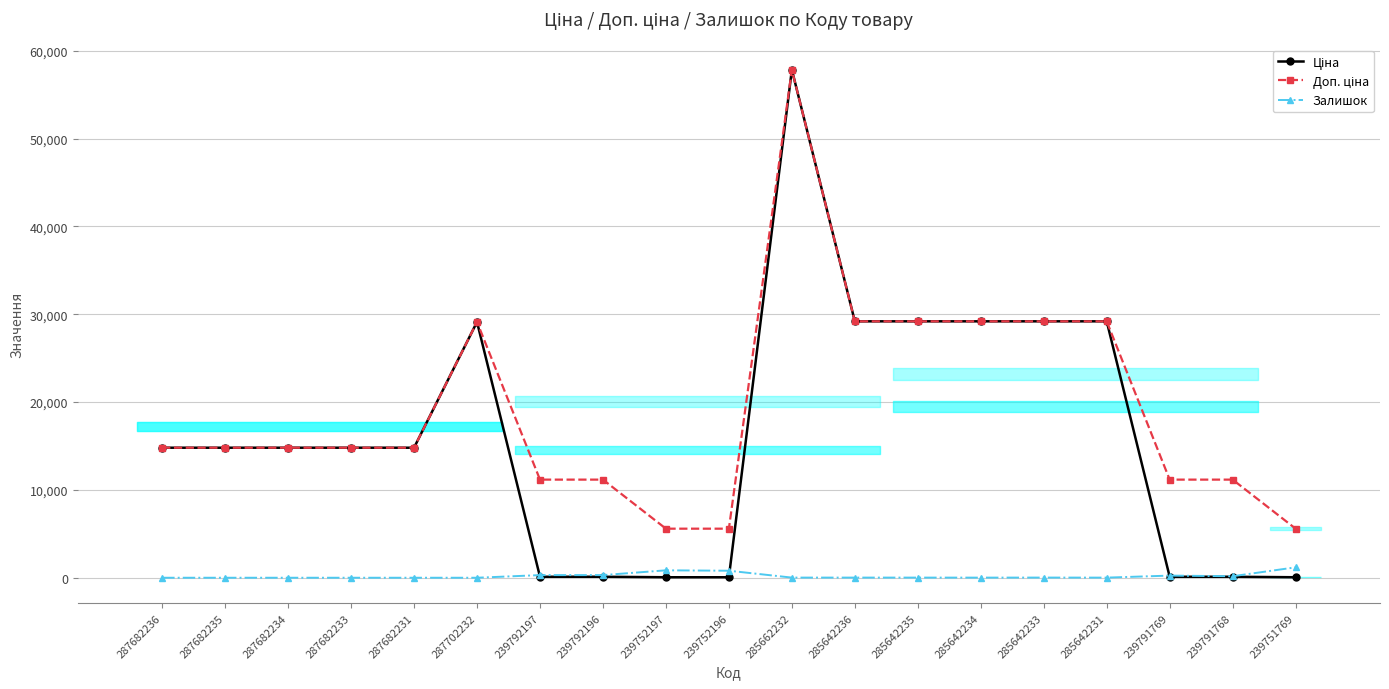

How many data points in Доп. ціна are above 14800?

12